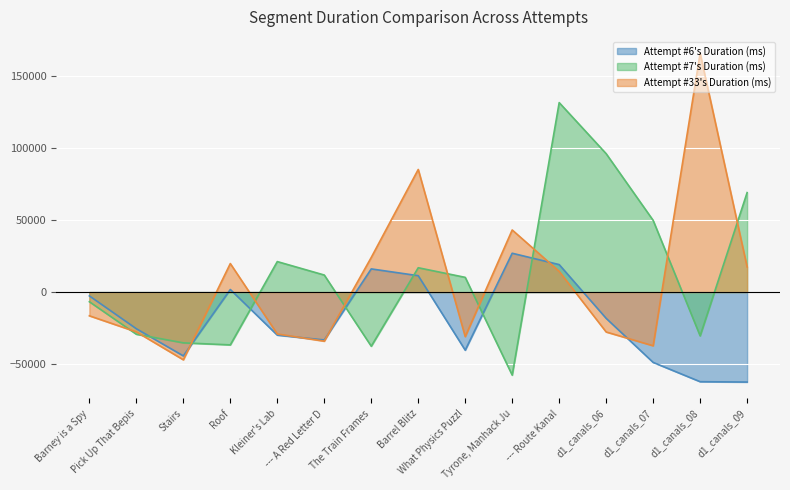

Reading left to right, list all the values displayed in this chart.

Attempt #6's Duration (ms): -2646.4	-25483.4	-44372.4	1782.6	-29926.4	-33287.4	16103.6	11388.6	-40402.4	26997.6	19101.6	-18269.4	-48895.4	-62298.4	-62550.4
Attempt #7's Duration (ms): -6715.4	-29308.4	-35308.4	-36716.4	21193.6	11845.6	-37649.4	16912.6	10229.6	-57736.4	131710.6	96194.6	49836.6	-30443.4	69144.6
Attempt #33's Duration (ms): -16490.4	-27687.4	-47081.4	19820.6	-29137.4	-34128.4	24079.6	85231.6	-30972.4	43172.6	14395.6	-27749.4	-37329.4	165975.6	17466.6